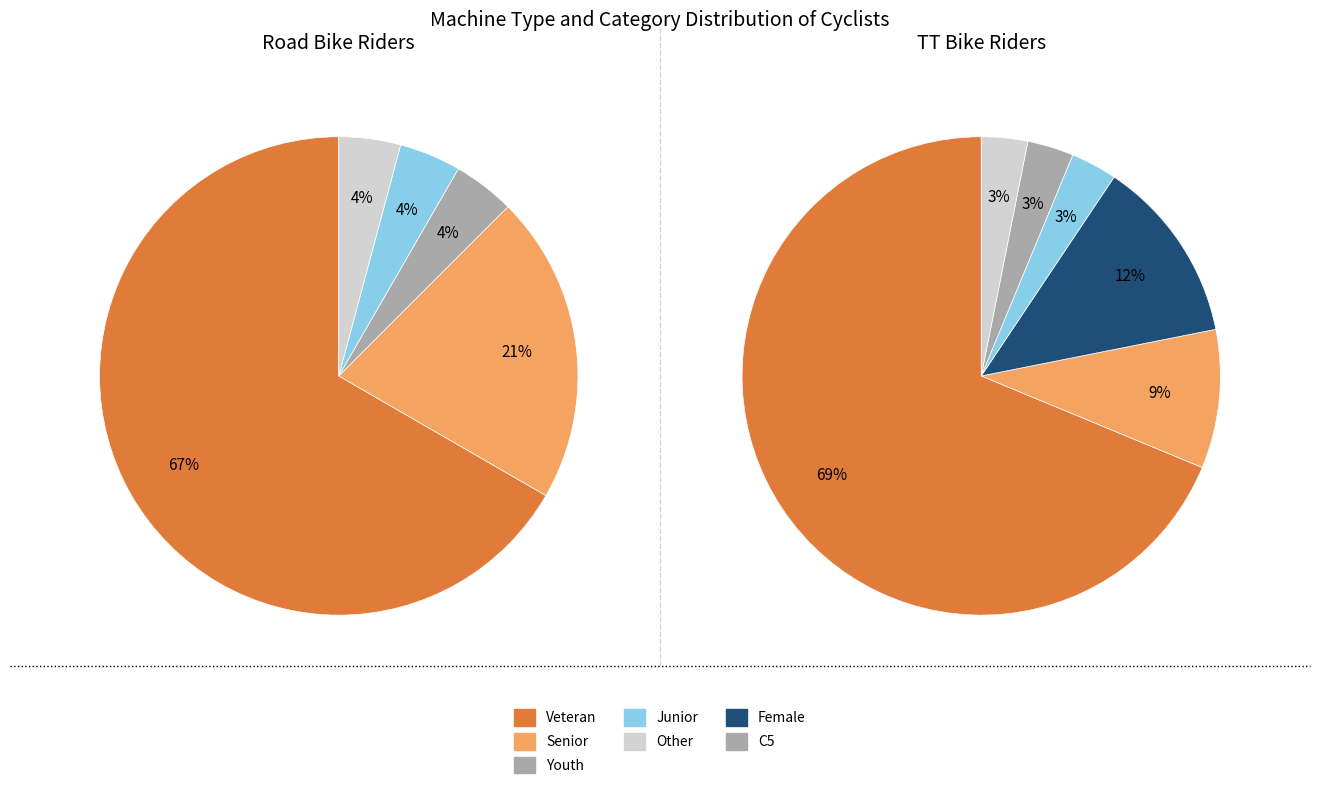

True or false: Road Bike accounts for 55% of the total.

False